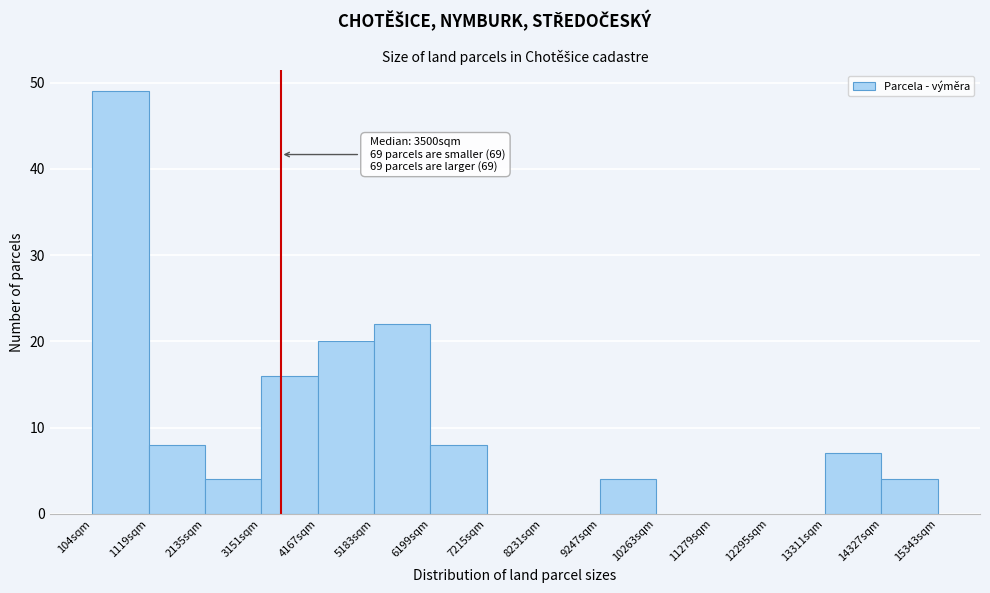

Which range on the x-axis has the tallest bar?

200 to 1200